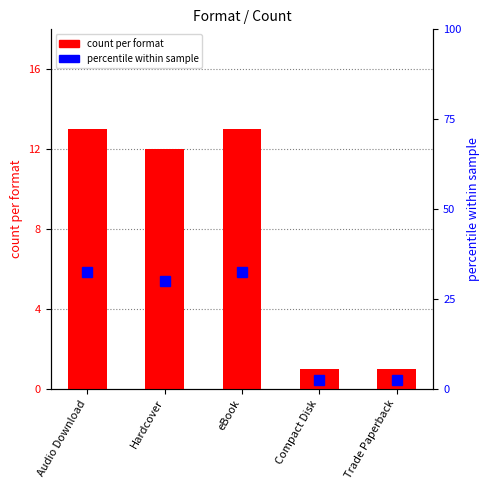

Between Audio Download and Hardcover, which is larger?

Audio Download